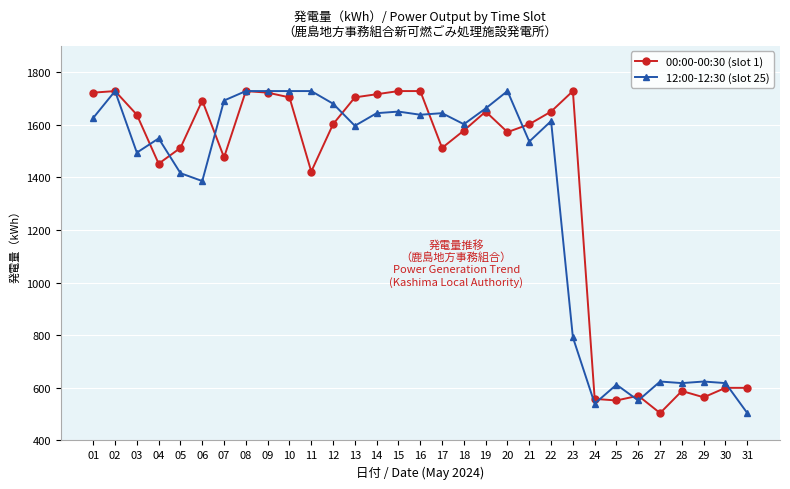

Reading right to left, transcribe all the data shown in this chart.

00:00-00:30 (slot 1): 31=600	30=600	29=564	28=588	27=504	26=570	25=552	24=558	23=1728	22=1650	21=1602	20=1572	19=1650	18=1578	17=1512	16=1728	15=1728	14=1716	13=1704	12=1602	11=1422	10=1704	09=1722	08=1728	07=1476	06=1692	05=1512	04=1452	03=1638	02=1728	01=1722
12:00-12:30 (slot 25): 31=504	30=618	29=624	28=618	27=624	26=552	25=612	24=540	23=792	22=1614	21=1536	20=1728	19=1662	18=1602	17=1644	16=1638	15=1650	14=1644	13=1596	12=1680	11=1728	10=1728	09=1728	08=1728	07=1692	06=1386	05=1416	04=1548	03=1494	02=1728	01=1626